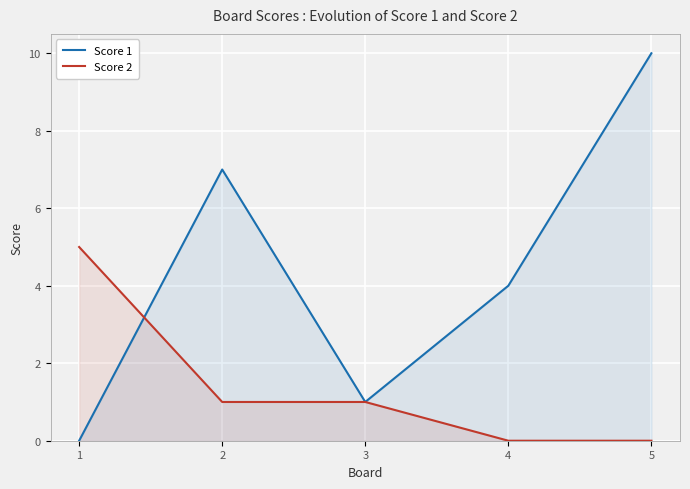

Rank the series by their maximum value, from highest to lowest.

Score 1, Score 2